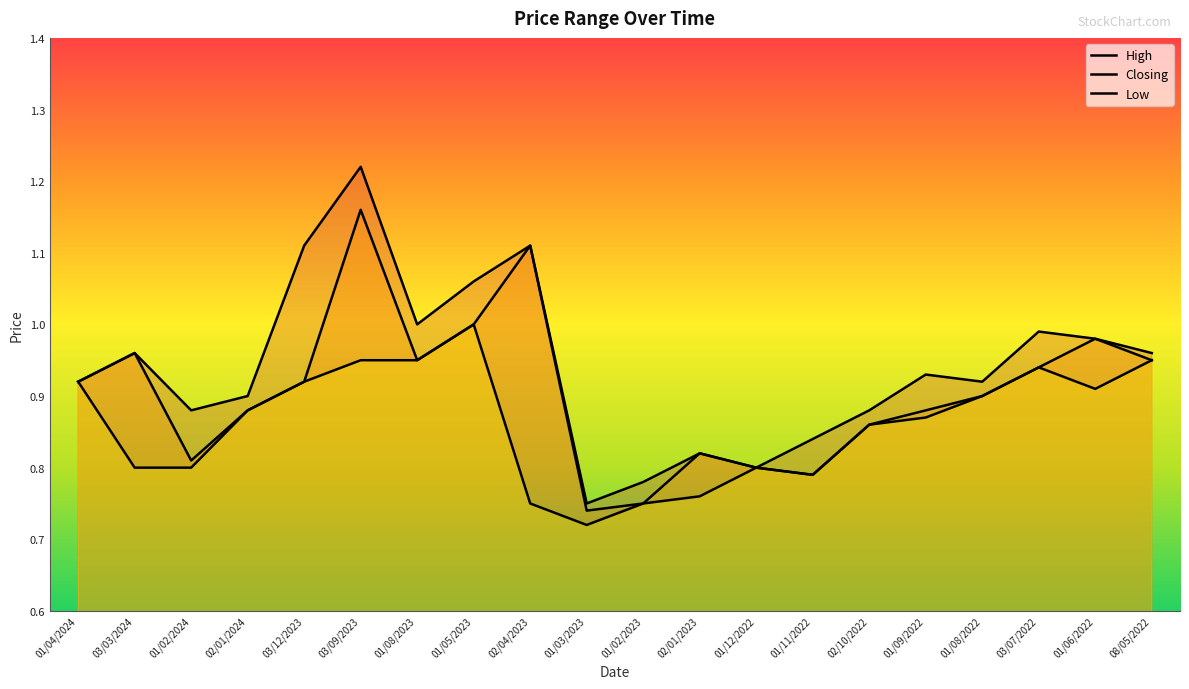

The High series shows 0.4 at 01/09/2022. True or false?

False